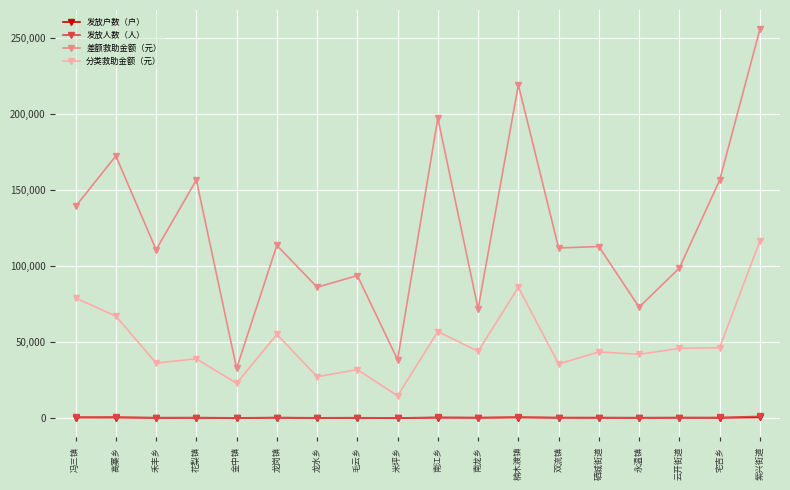

What is the label of the 14th point from the left?

硒城街道